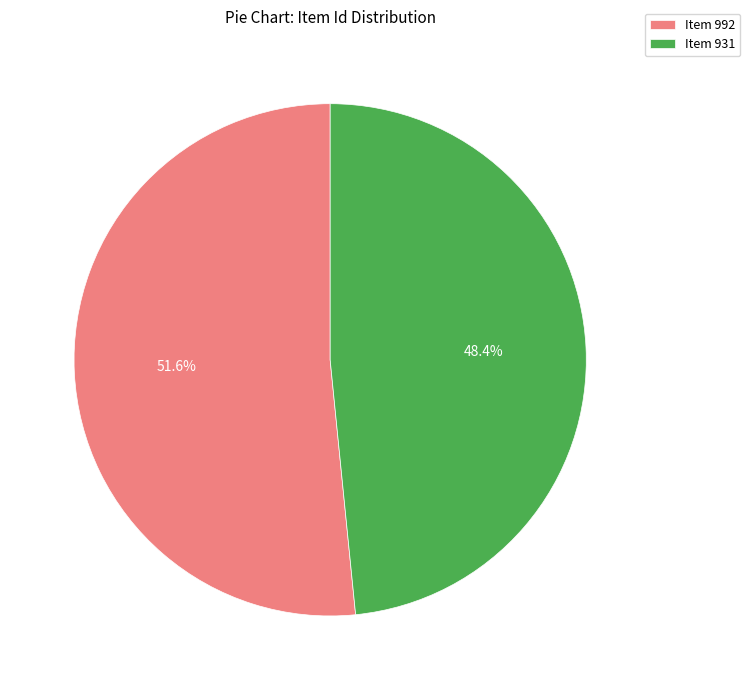

To the nearest percent, what is the average slice percentage?

50%